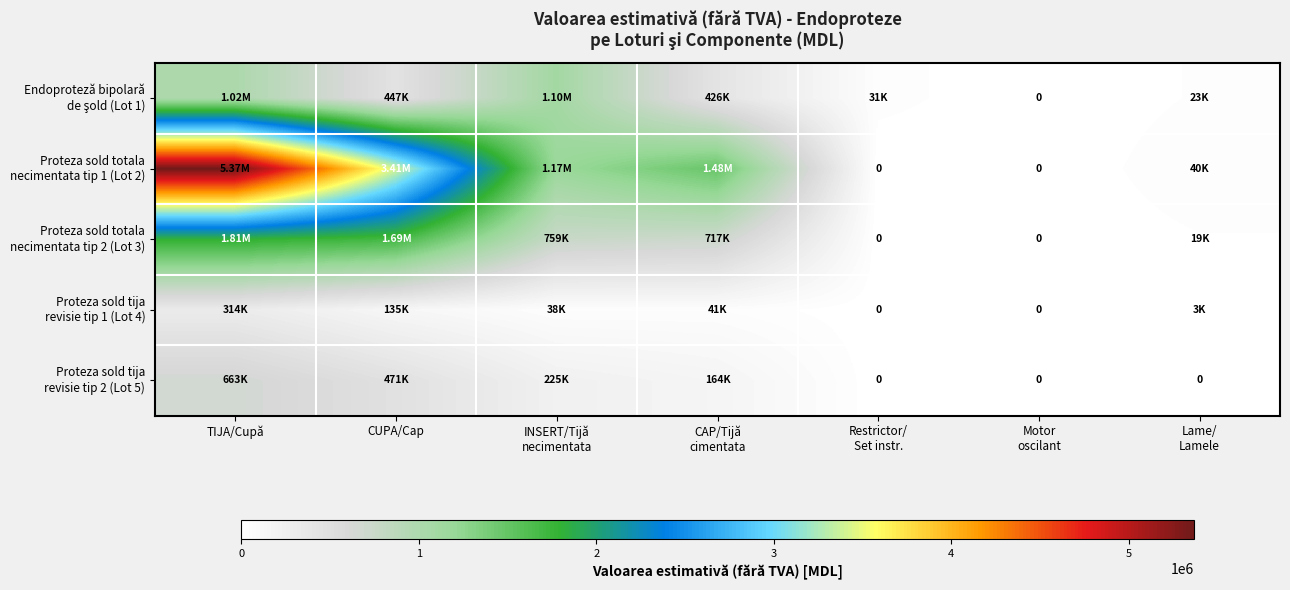

List the series in order of their peak value, lowest first.

Proteza sold tija revisie tip 1 (Lot 4), Proteza sold tija revisie tip 2 (Lot 5), Endoproteză bipolară de şold (Lot 1), Proteza sold totala necimentata tip 2 (Lot 3), Proteza sold totala necimentata tip 1 (Lot 2)